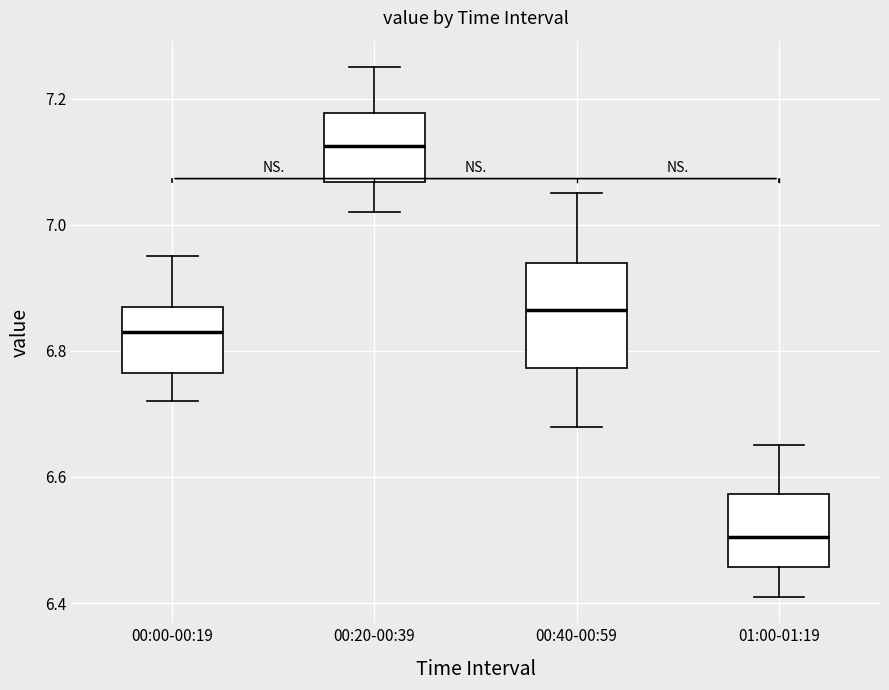

Where does the lower whisker of the box for 00:20-00:39 end on the y-axis? The values are not printed on the chart, so give them approximately, as read against the axis.

7.02